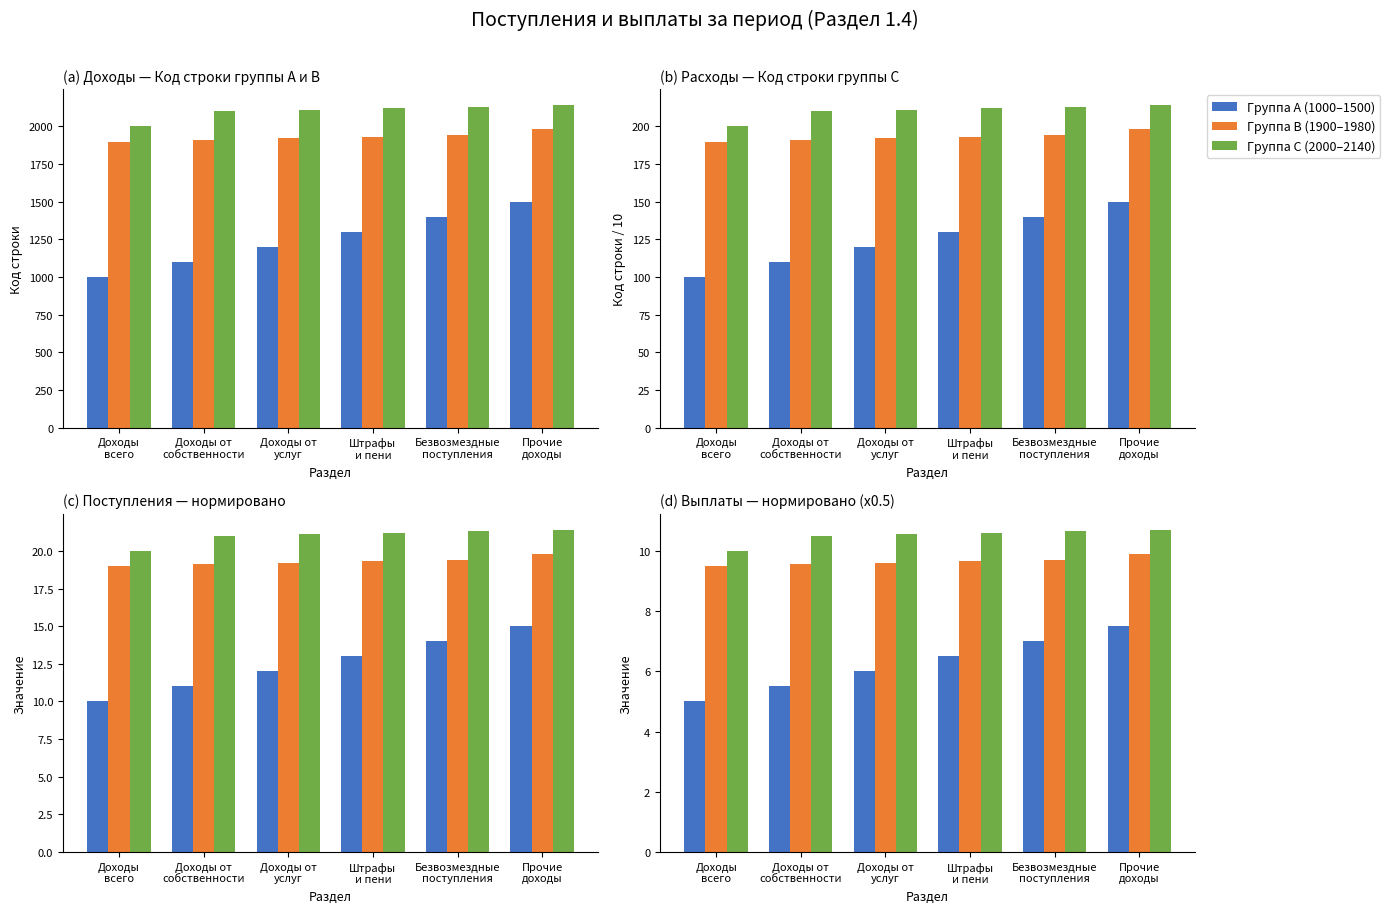

What is the difference between the highest and lowest values at Доходы
всего?

5.0